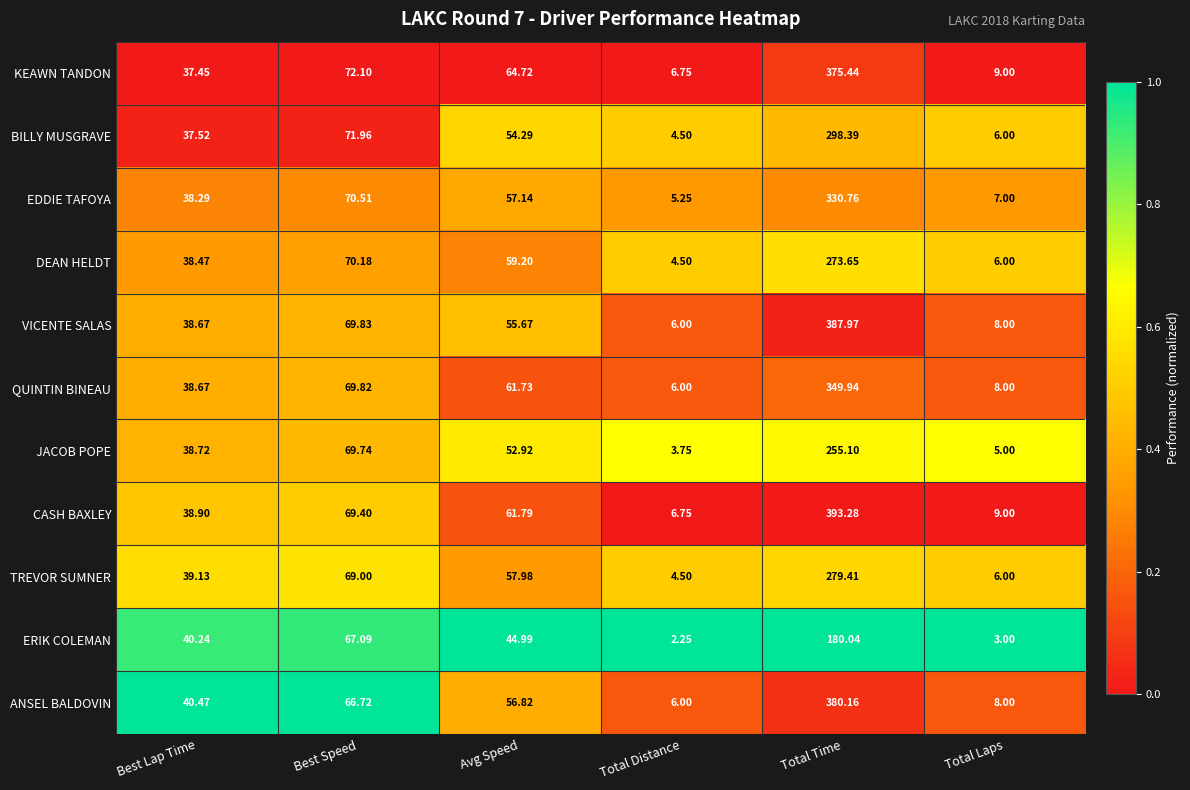

At which label does JACOB POPE reach its minimum?

Total Distance